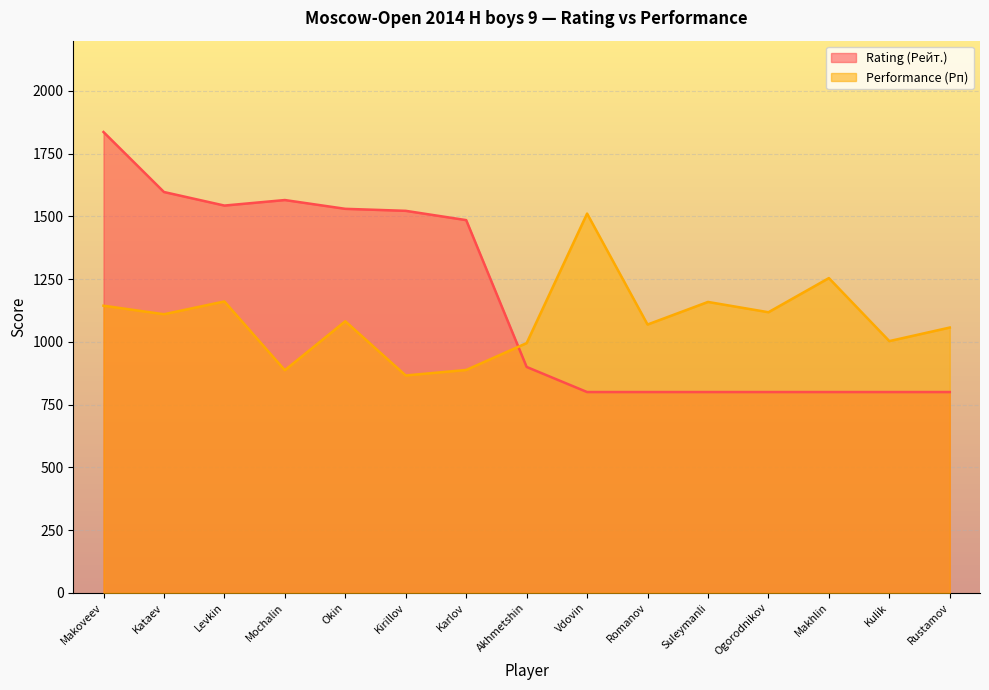

Which category has the lowest value in the Rating (Рейт.) series?

Vdovin